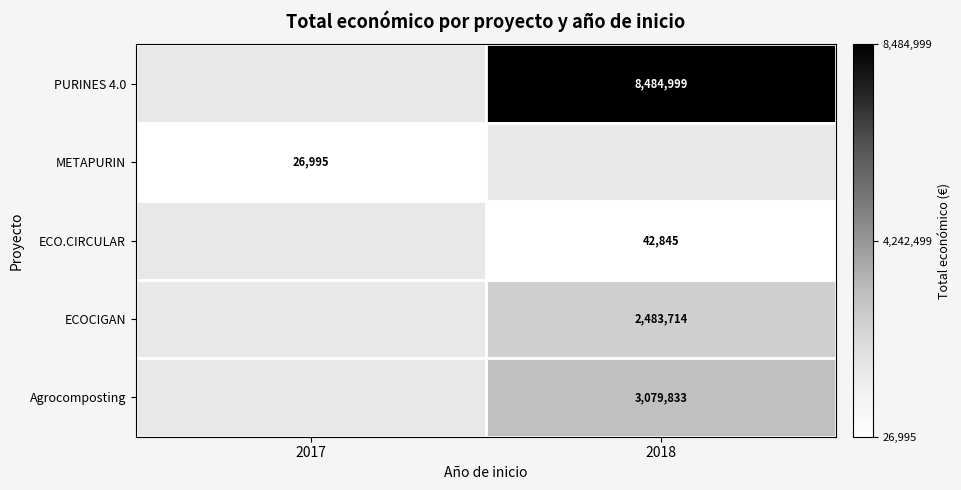

True or false: ECO.CIRCULAR has a value of 42845 at 2018.

True